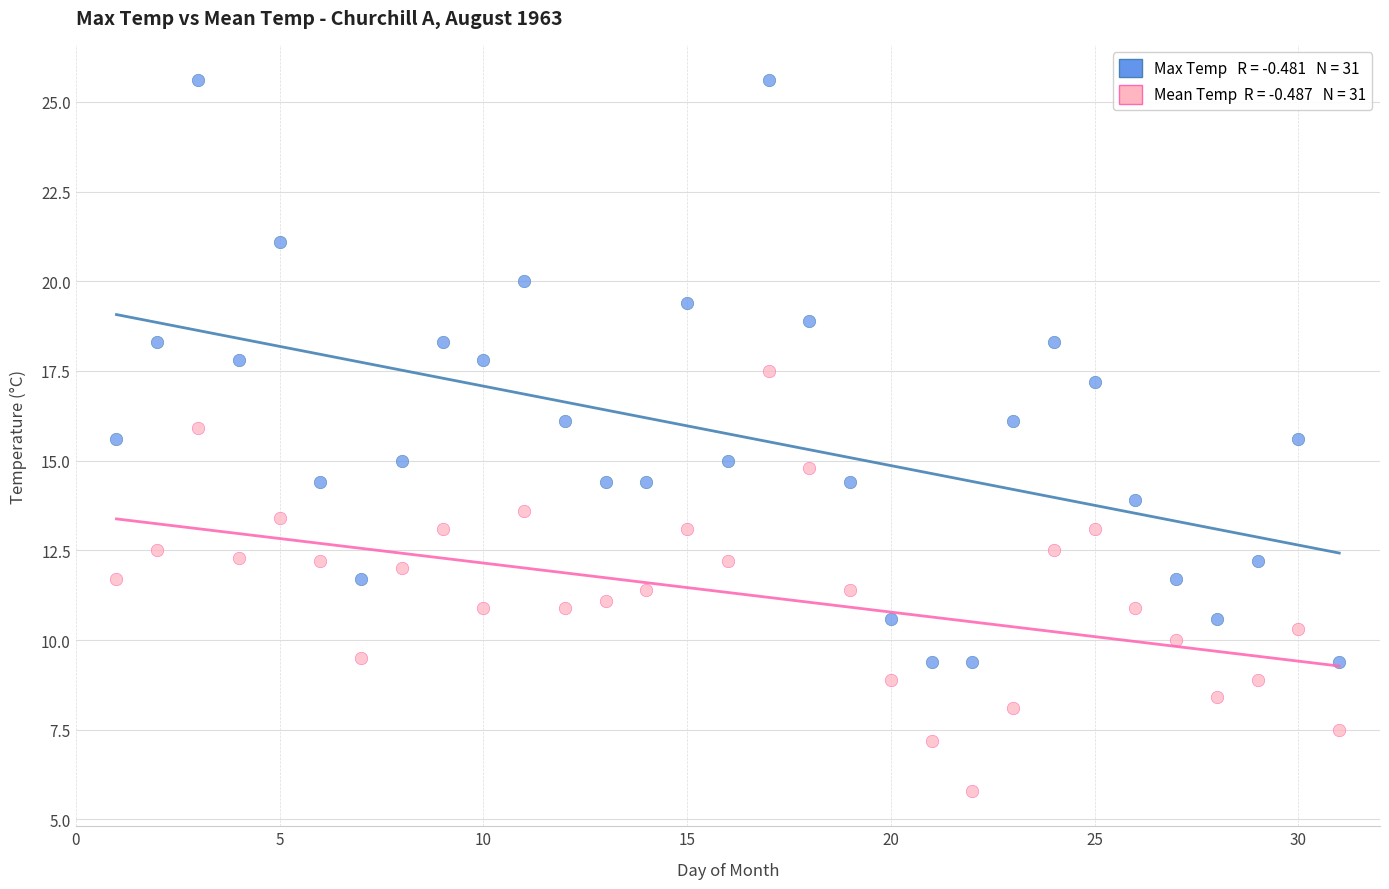

Across all data points, what is the range of Y values (max minus min)?

19.8